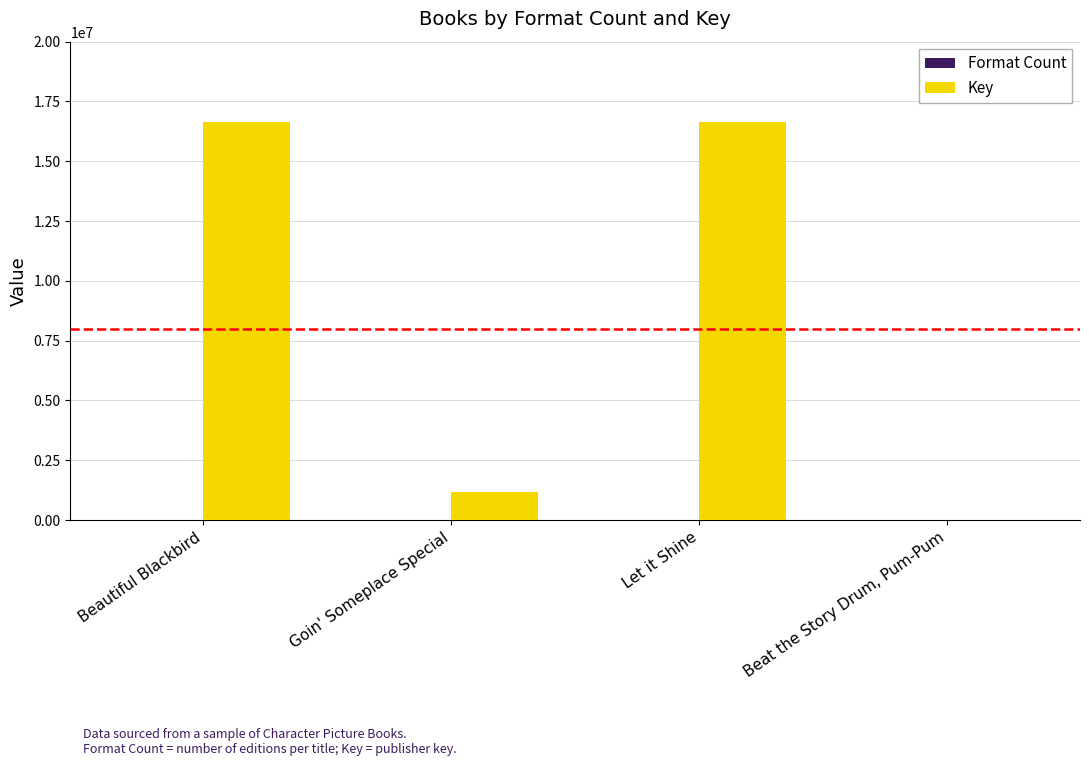

Are the bars grouped side by side (vs. stacked)?

Yes